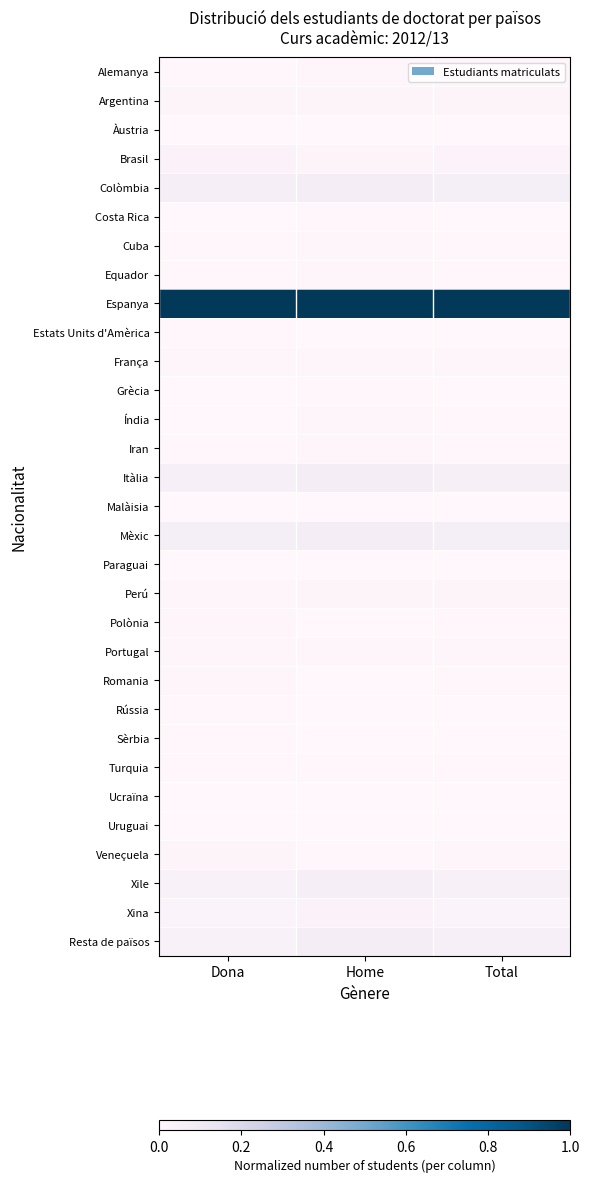

Which series has the largest total across all categories?

Espanya